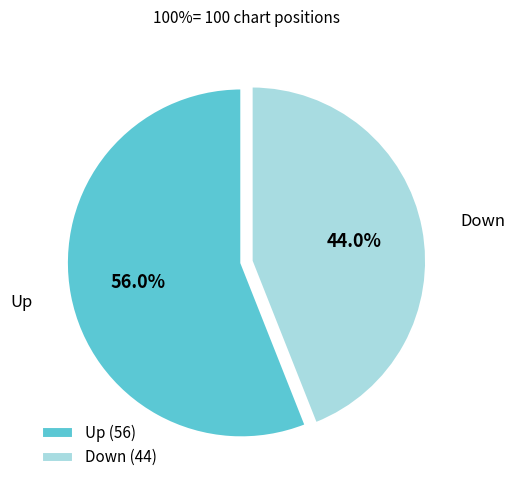

To the nearest percent, what is the average slice percentage?

50%